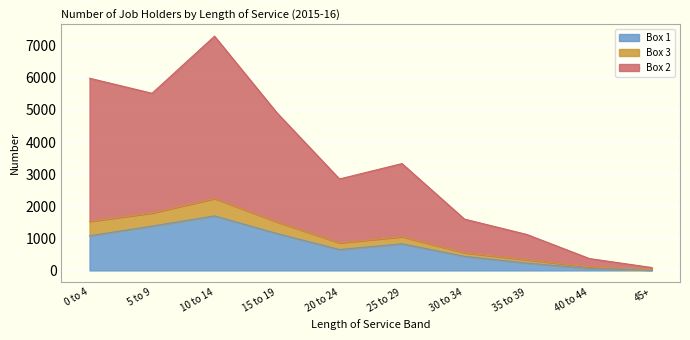

Which category has the lowest value in the Box 3 series?

45+